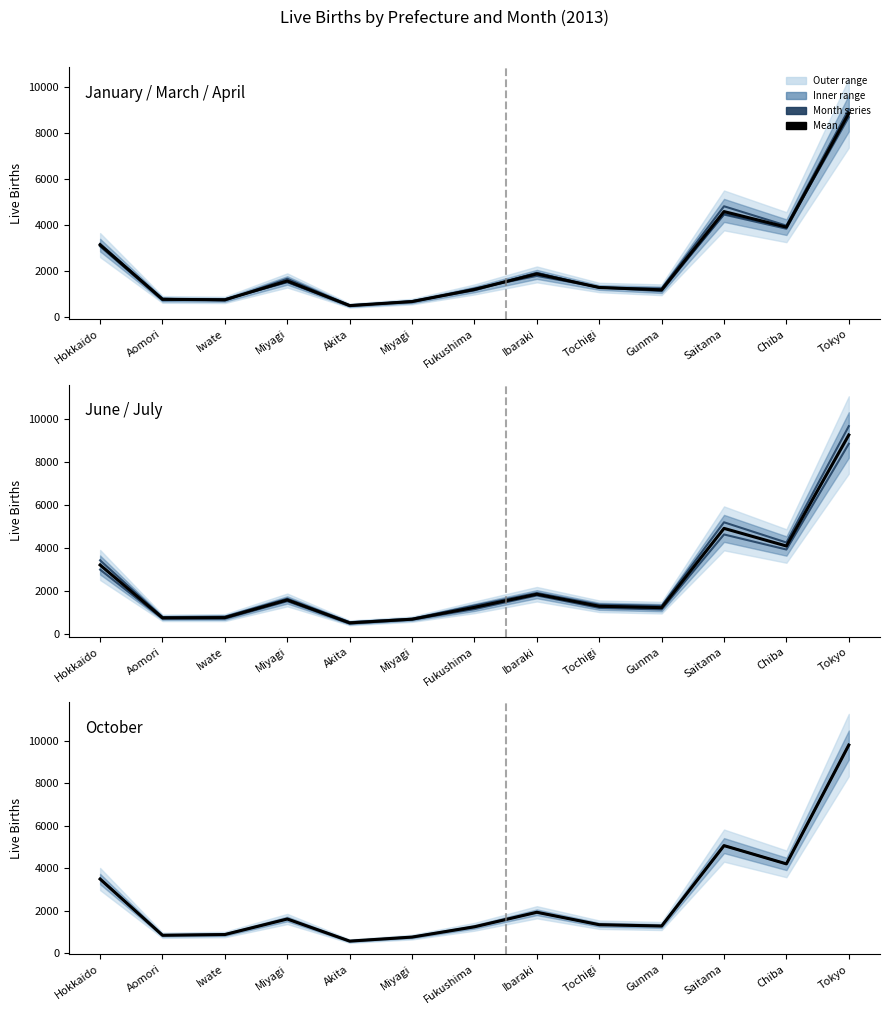

Which series has the widest spread of values?

October